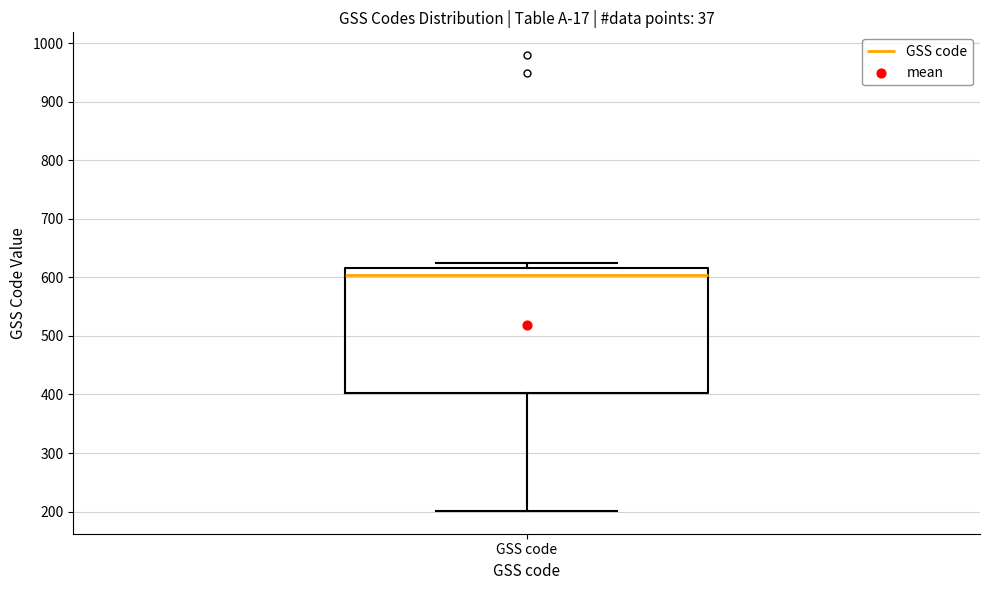

Transcribe this box plot: give where the median line is, the range the box spans, and where the two whiskers end, as read against the y-axis. The values are not printed on the chart, so give them approximately, as read against the axis.

median 610, box 400 to 620, whiskers 200 to 620 (just above the box's upper edge)